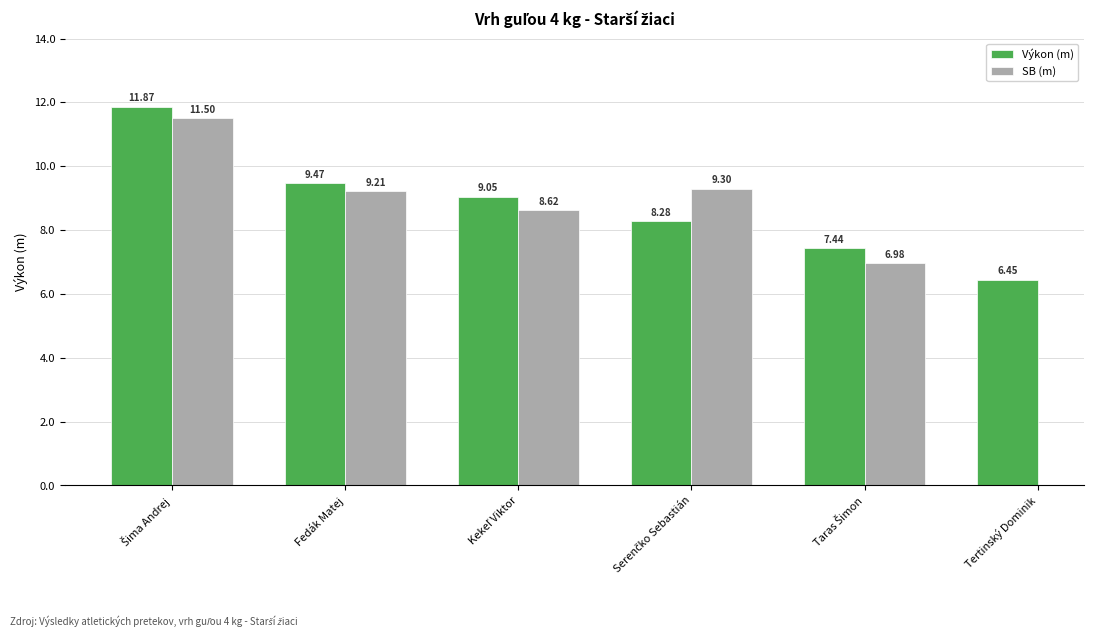

What are all the series names shown in the legend?

Výkon (m), SB (m)